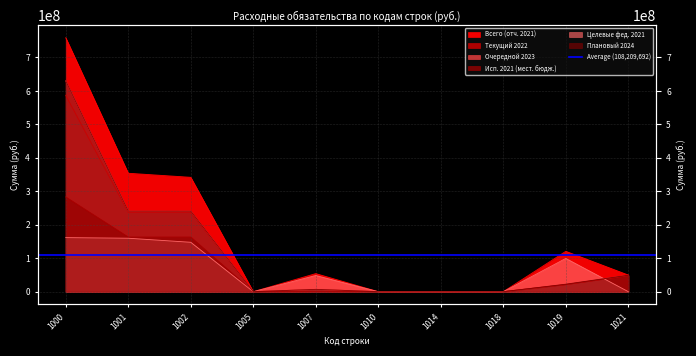

True or false: Всего (отч. 2021) has a value of 758954973.5 at 1000.

True